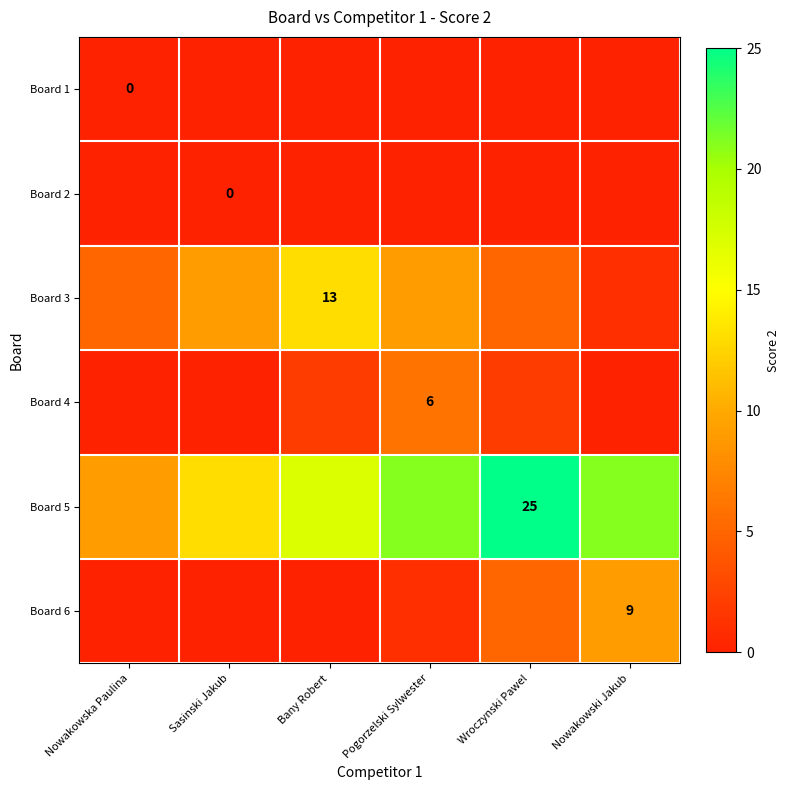

Is it true that Board 1 equals 0 at Bany Robert?

True